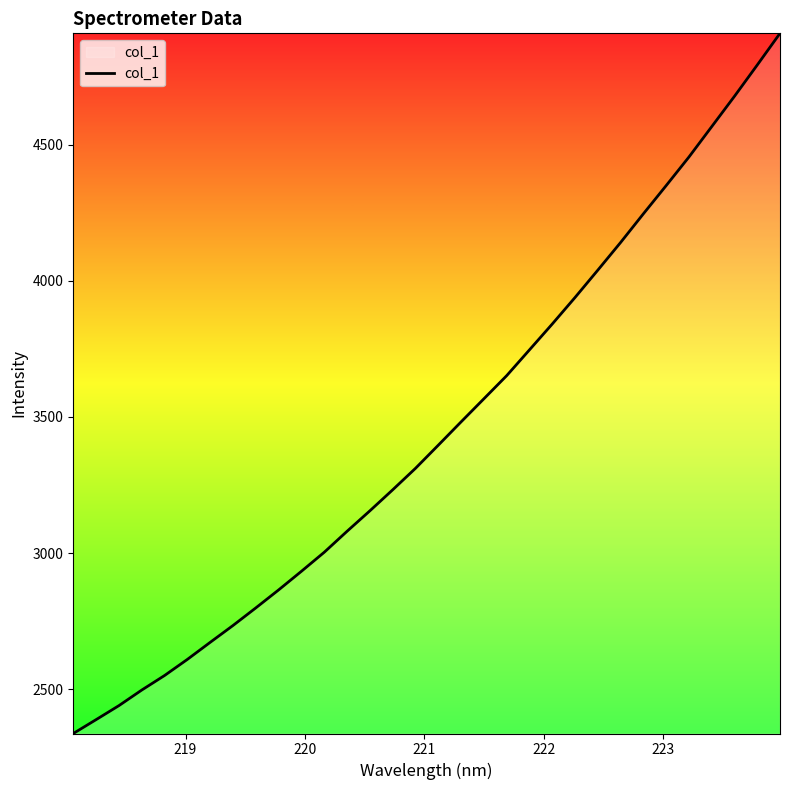

What is the average value?

3450.1